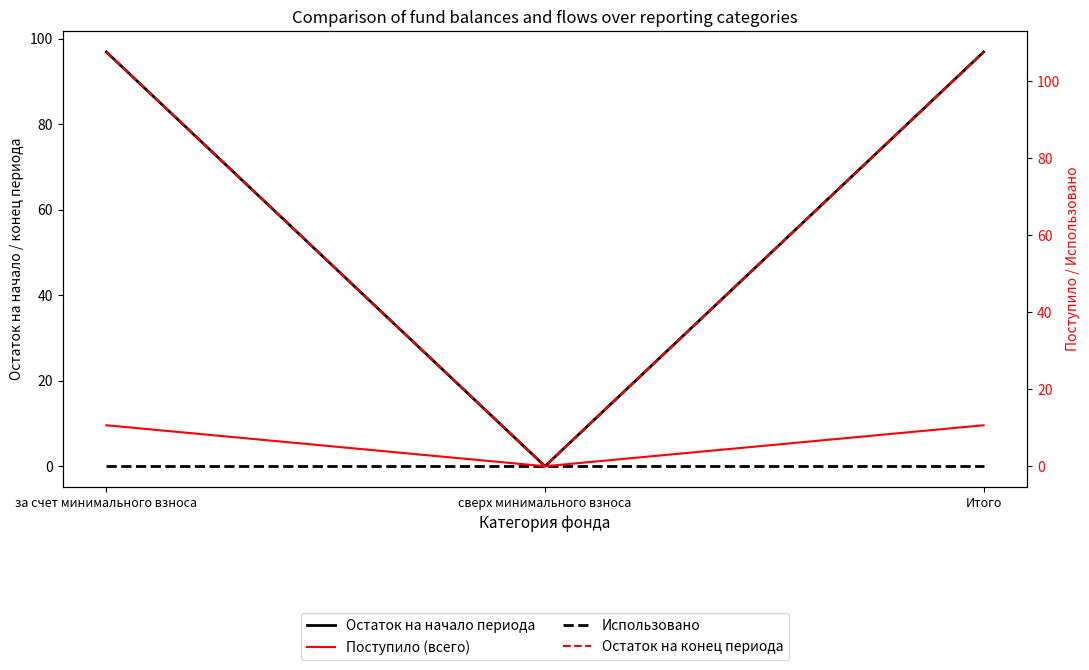

What is the label of the 3rd point from the right?

за счет минимального взноса